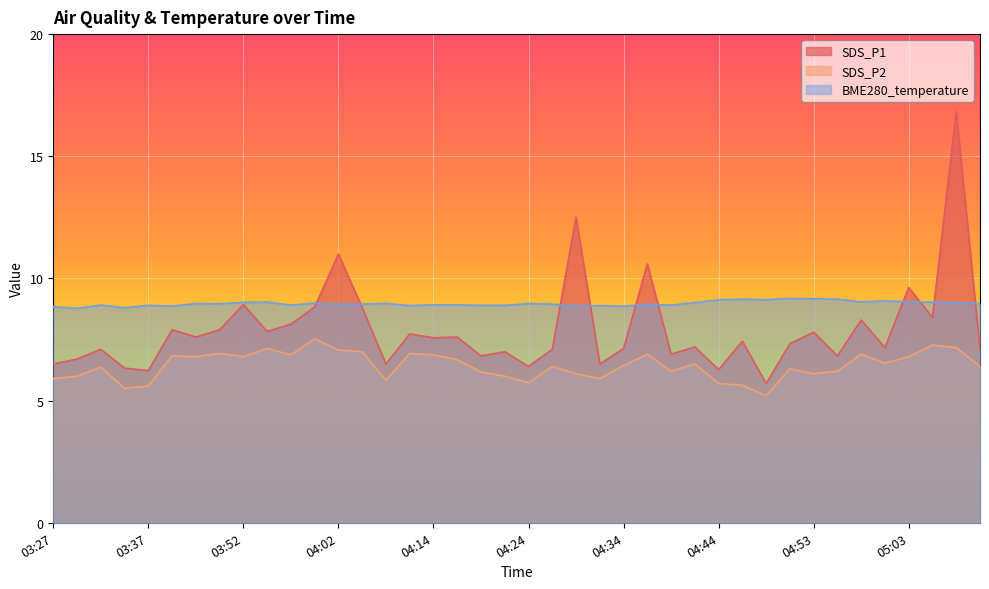

True or false: SDS_P1 and SDS_P2 cross at least once.

False